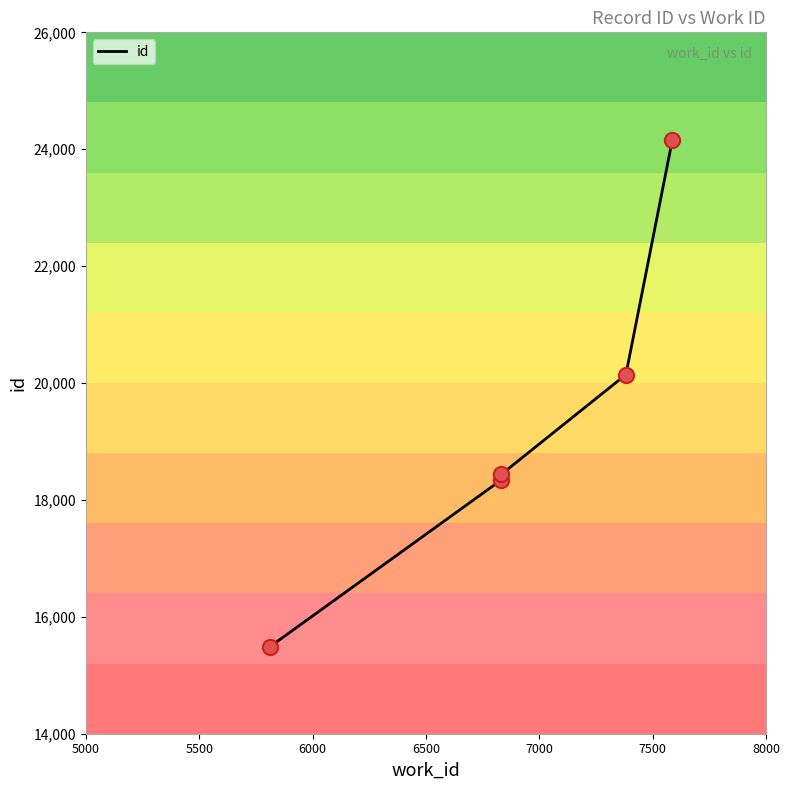

Which has a higher value, 7000 or 5000?

7000